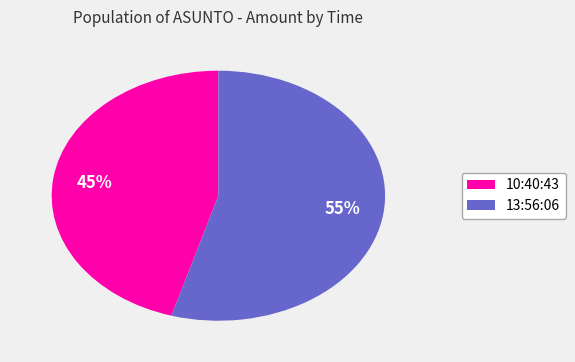

To the nearest percent, what portion does 10:40:43 represent?

45%